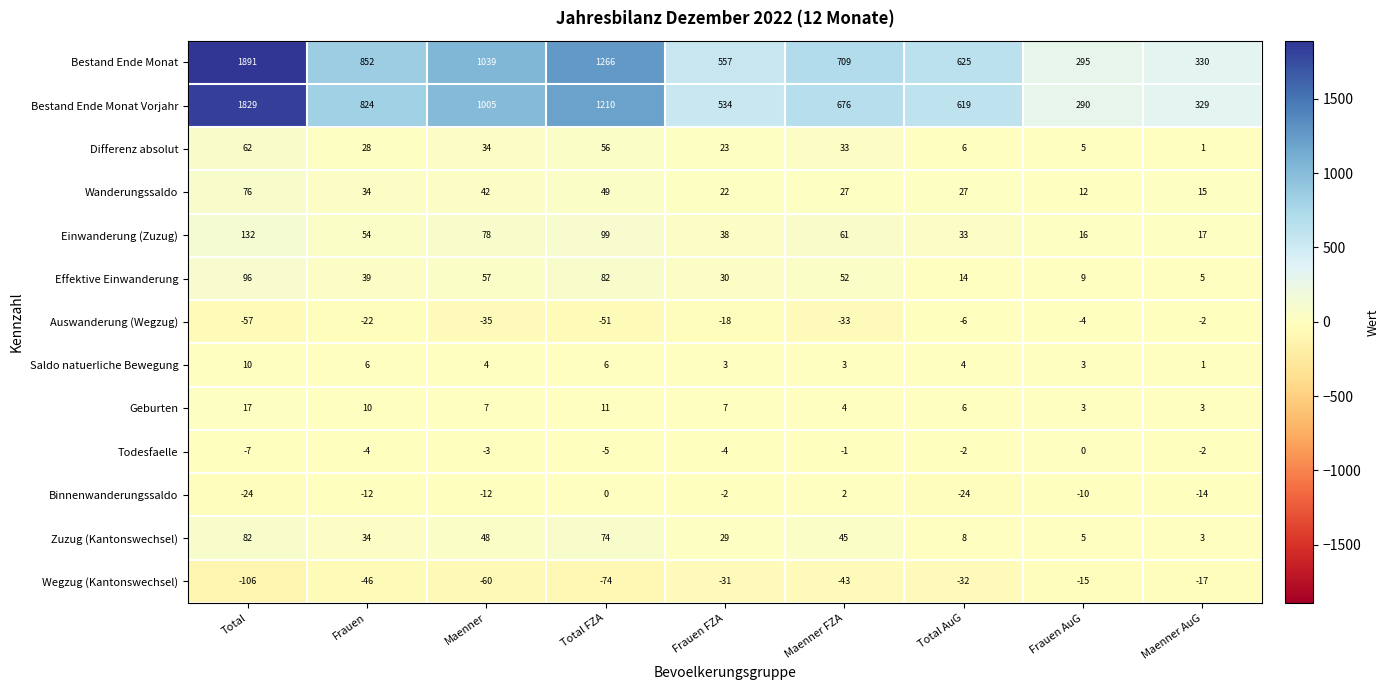

Which series has the largest range (max minus min)?

Bestand Ende Monat